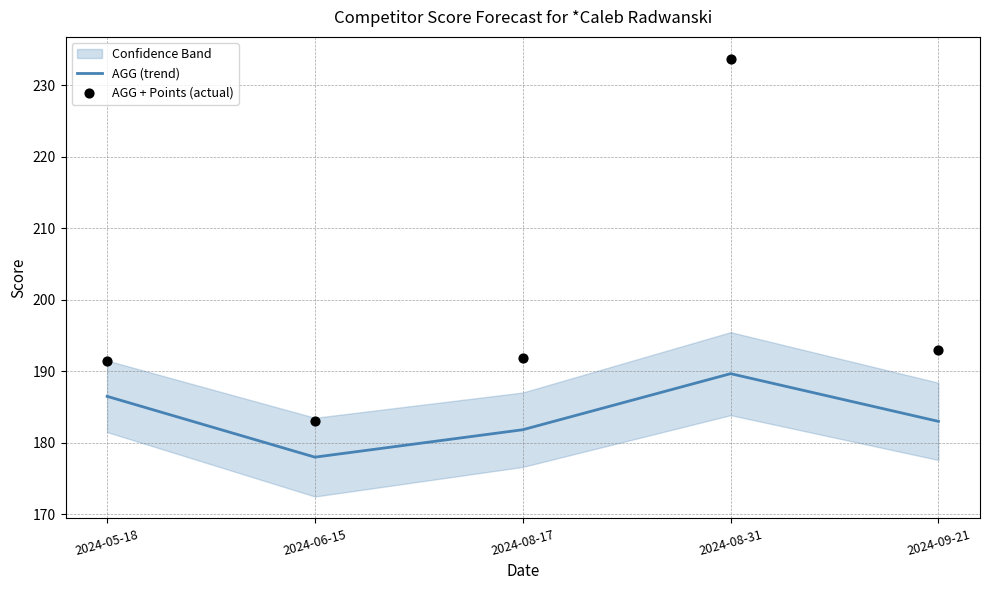

At how many categories does at least one series exceed 227?

1